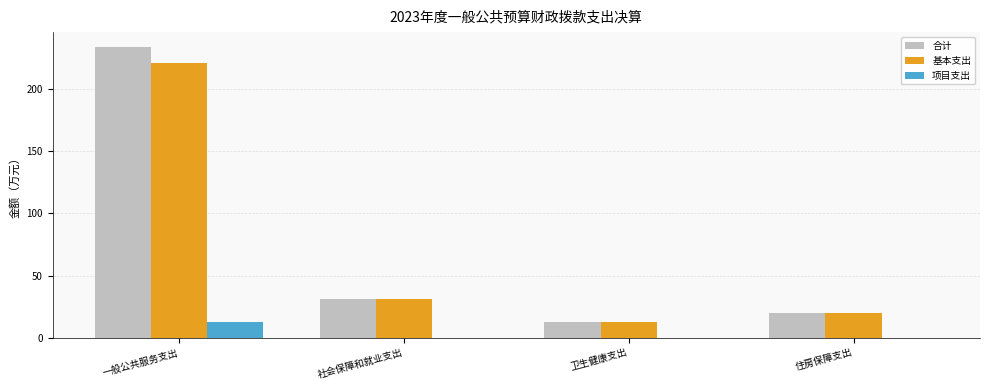

Does the chart contain stacked bars?

No